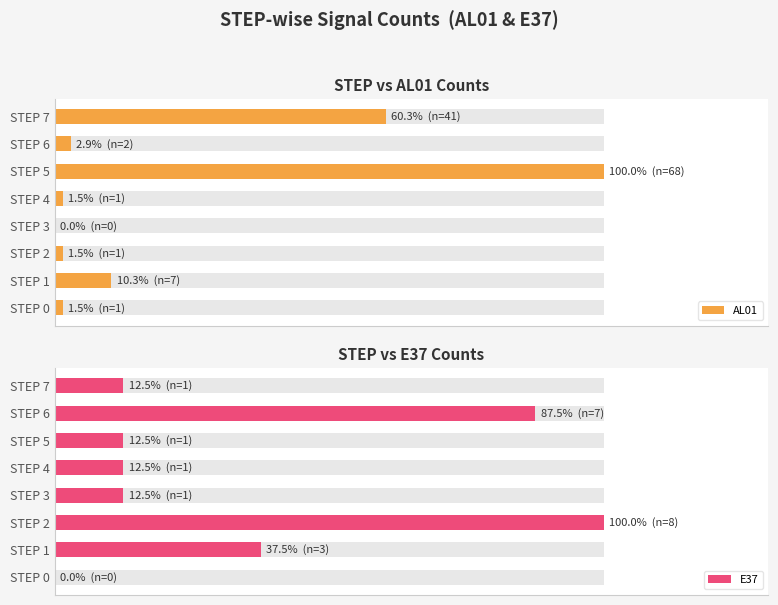

Rank the series at STEP 3 from lowest to highest value.

AL01, E37